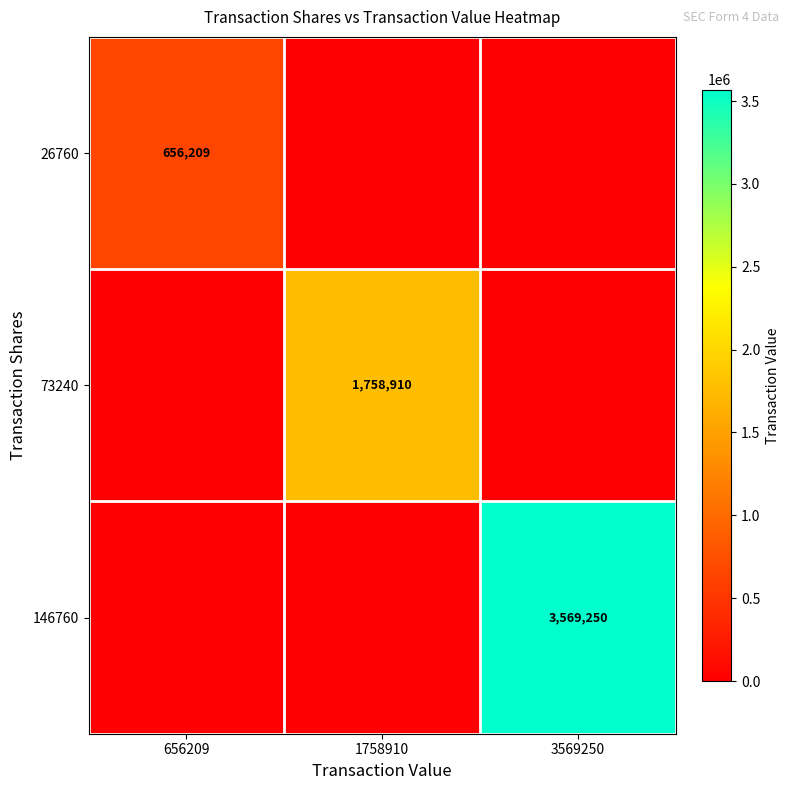

At which category is the sum across all series the highest?

3569250